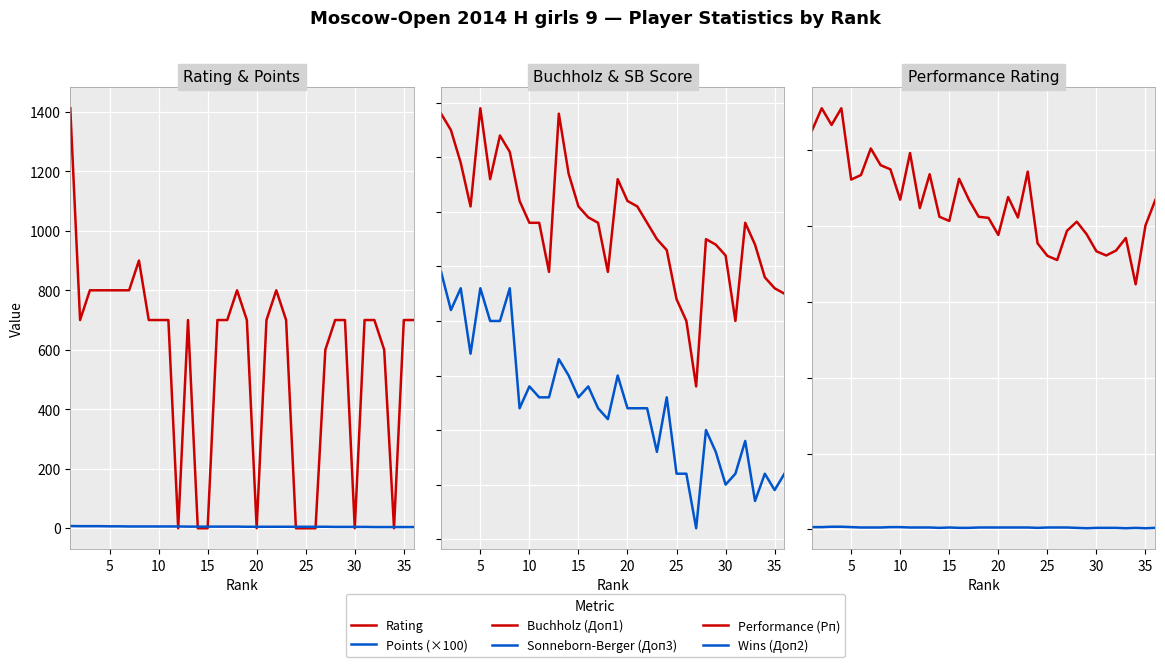

True or false: Buchholz (Доп1) and Wins (Доп2) cross at least once.

False